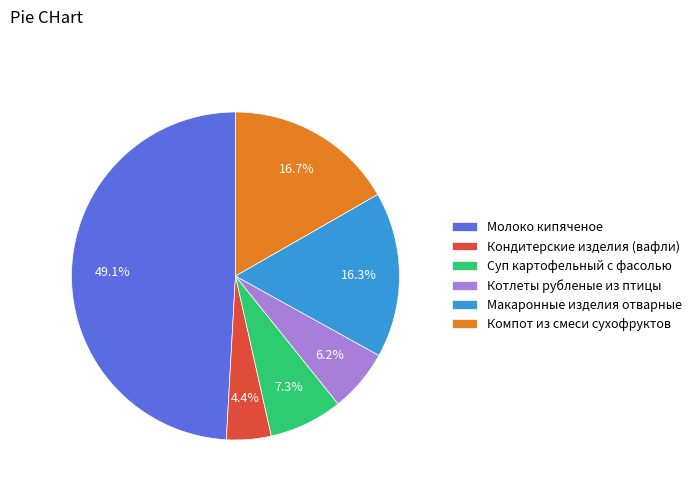

What is the smallest slice in the pie chart?

Кондитерские изделия (вафли)